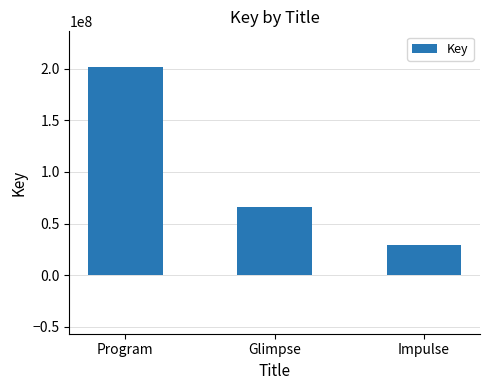

List the labels in order of value, smallest first.

Impulse, Glimpse, Program